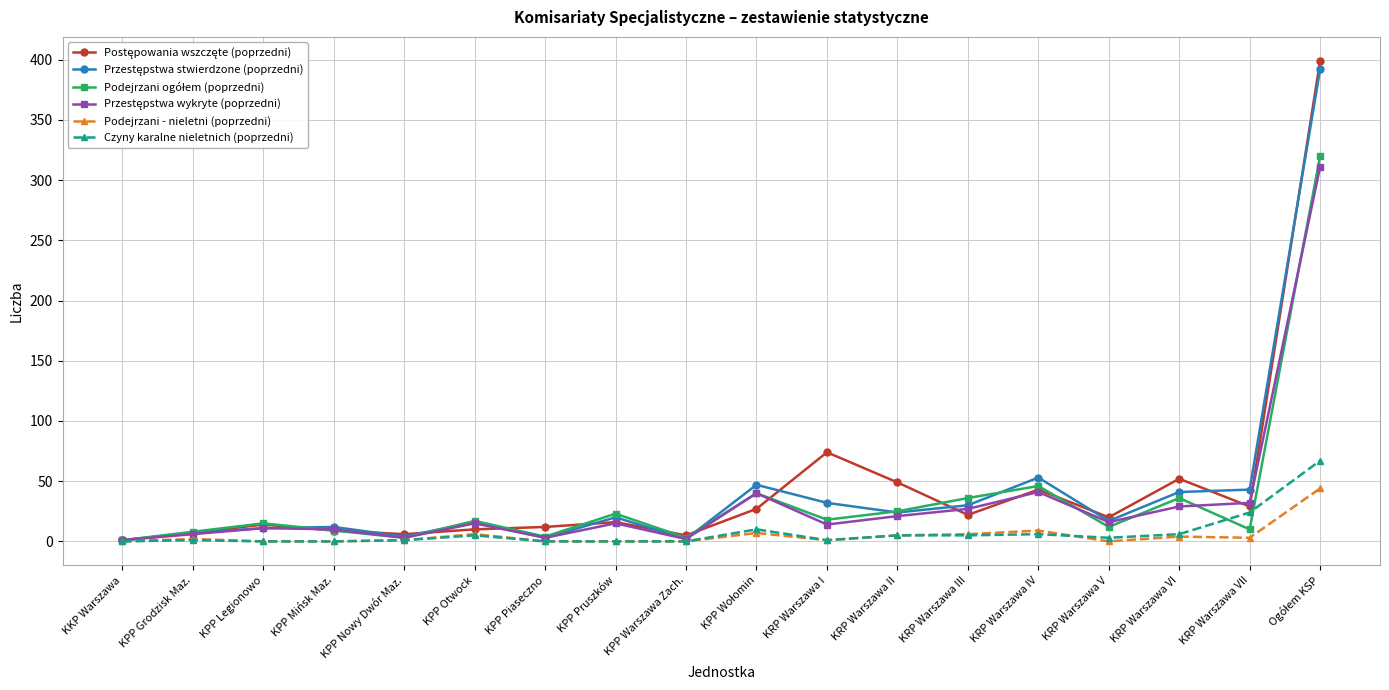

The Czyny karalne nieletnich (poprzedni) series shows 41 at KRP Warszawa VII. True or false?

False